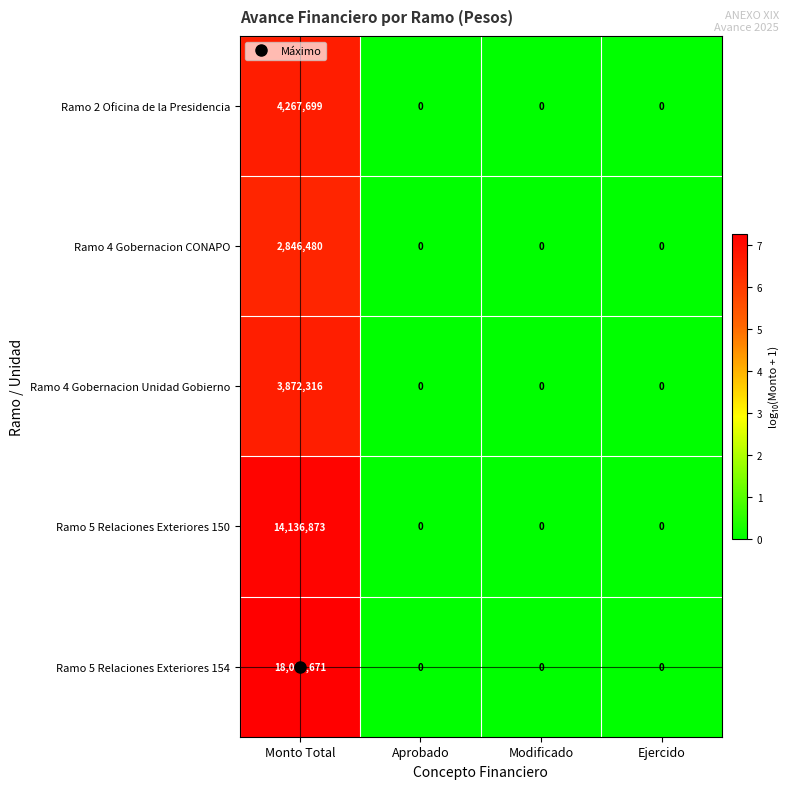

Is the value of Ramo 5 Relaciones Exteriores 154 at Aprobado greater than the value of Ramo 4 Gobernacion CONAPO at Monto Total?

No